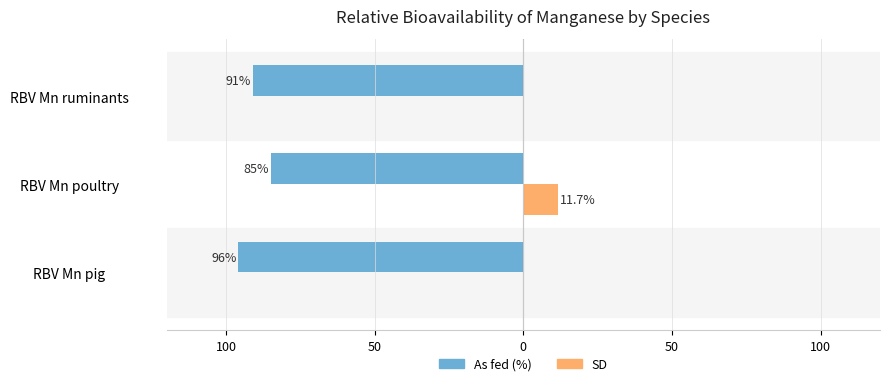

What are all the series names shown in the legend?

As fed (%), SD